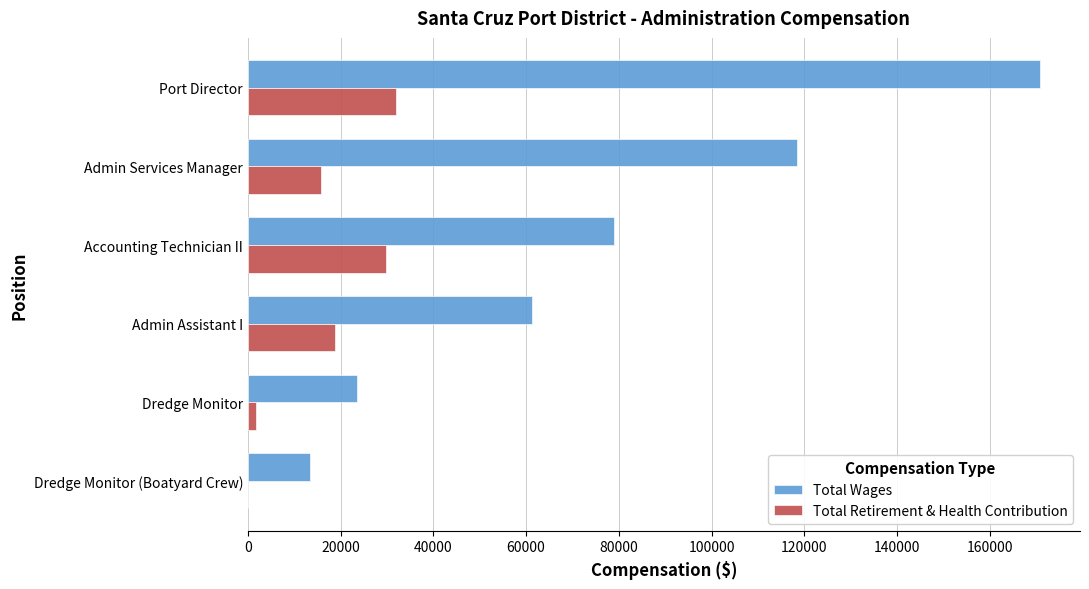

Is it true that Total Retirement & Health Contribution equals 15769 at Admin Services Manager?

True